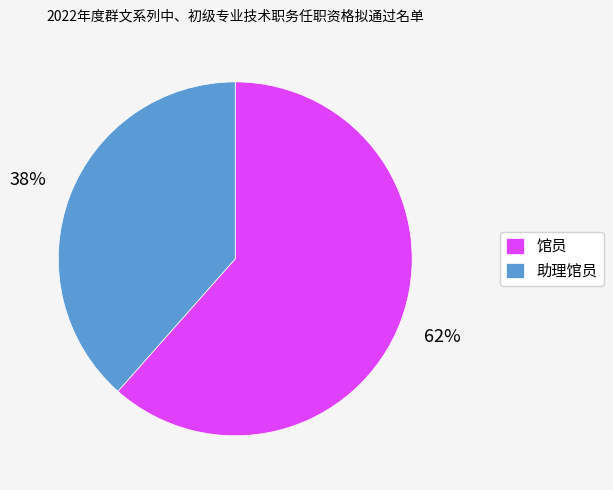

To the nearest percent, what portion does 助理馆员 represent?

38%